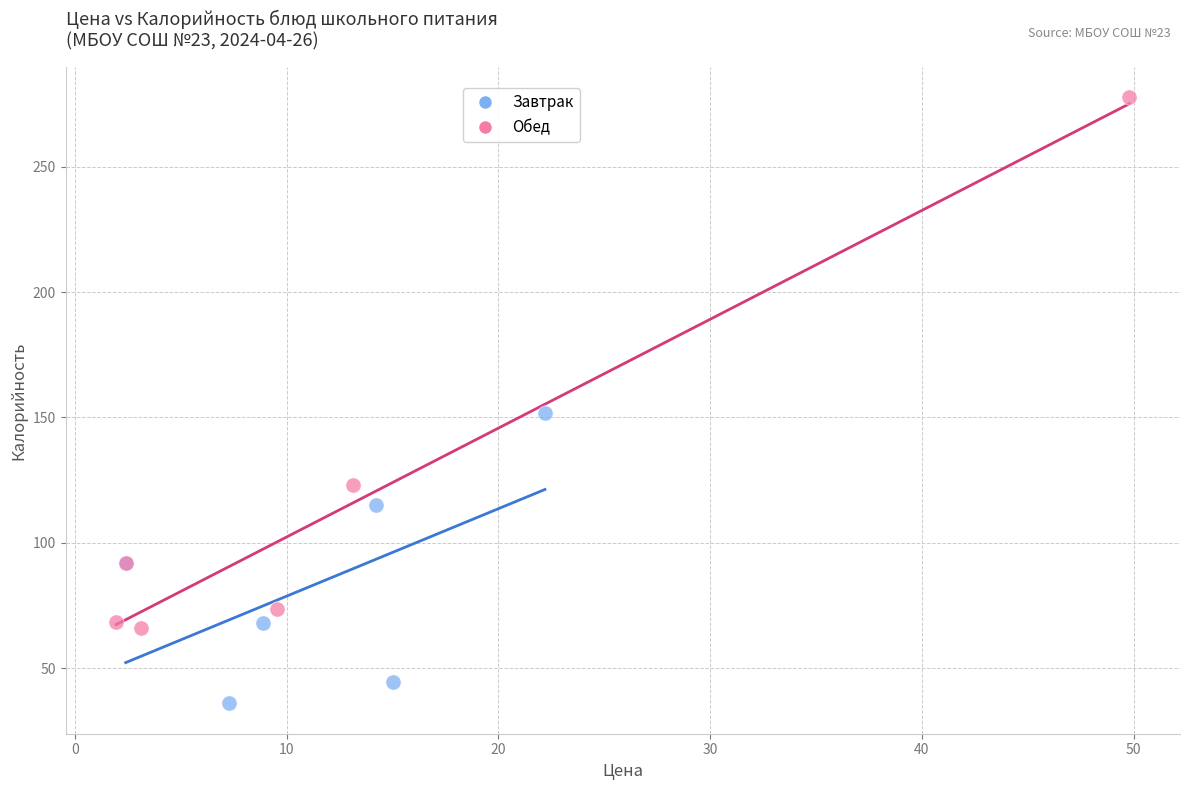

Which series has the largest Y range (max minus min)?

Обед